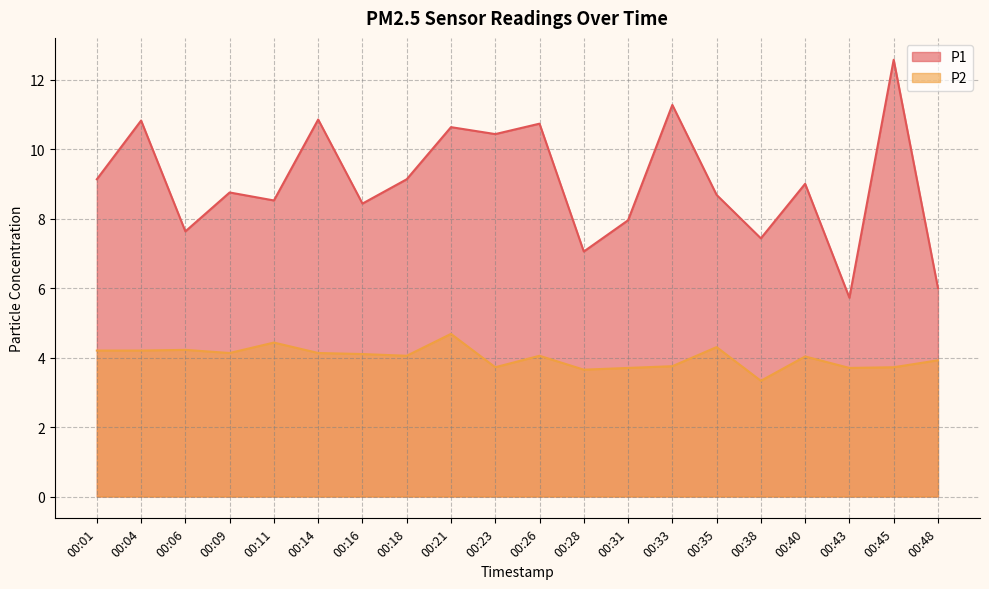

How many categories are shown in the chart?

20